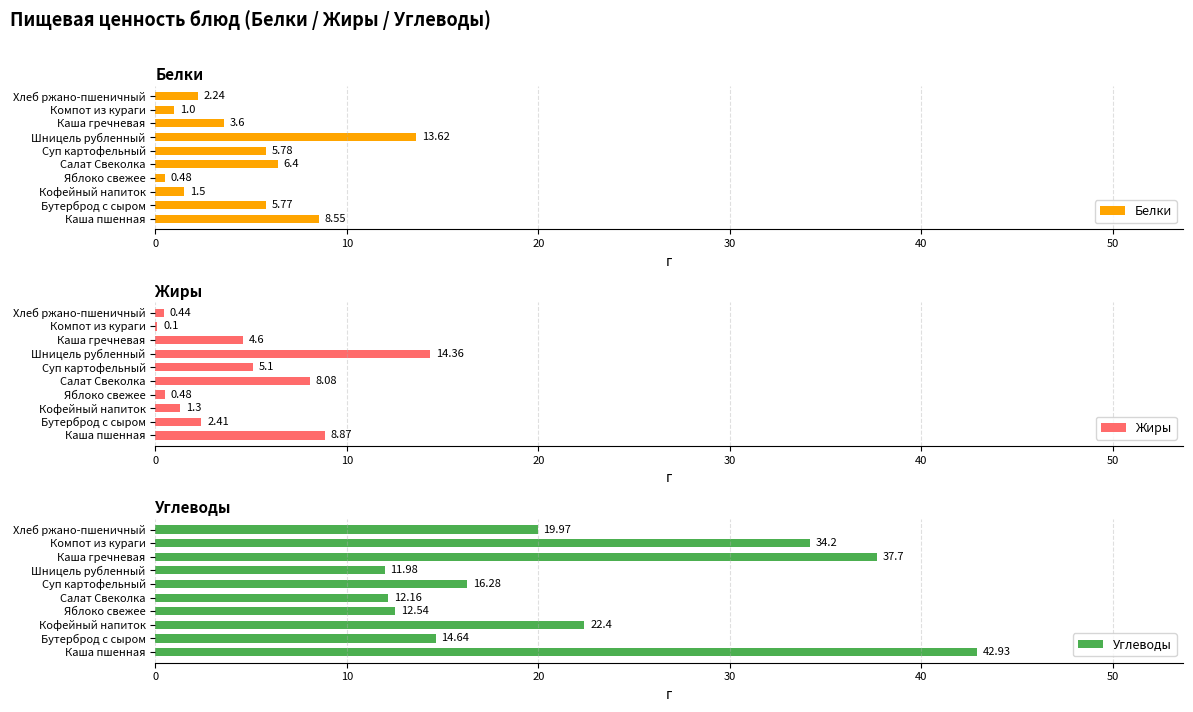

What is the difference between the maximum and minimum values in the Белки series?

13.1